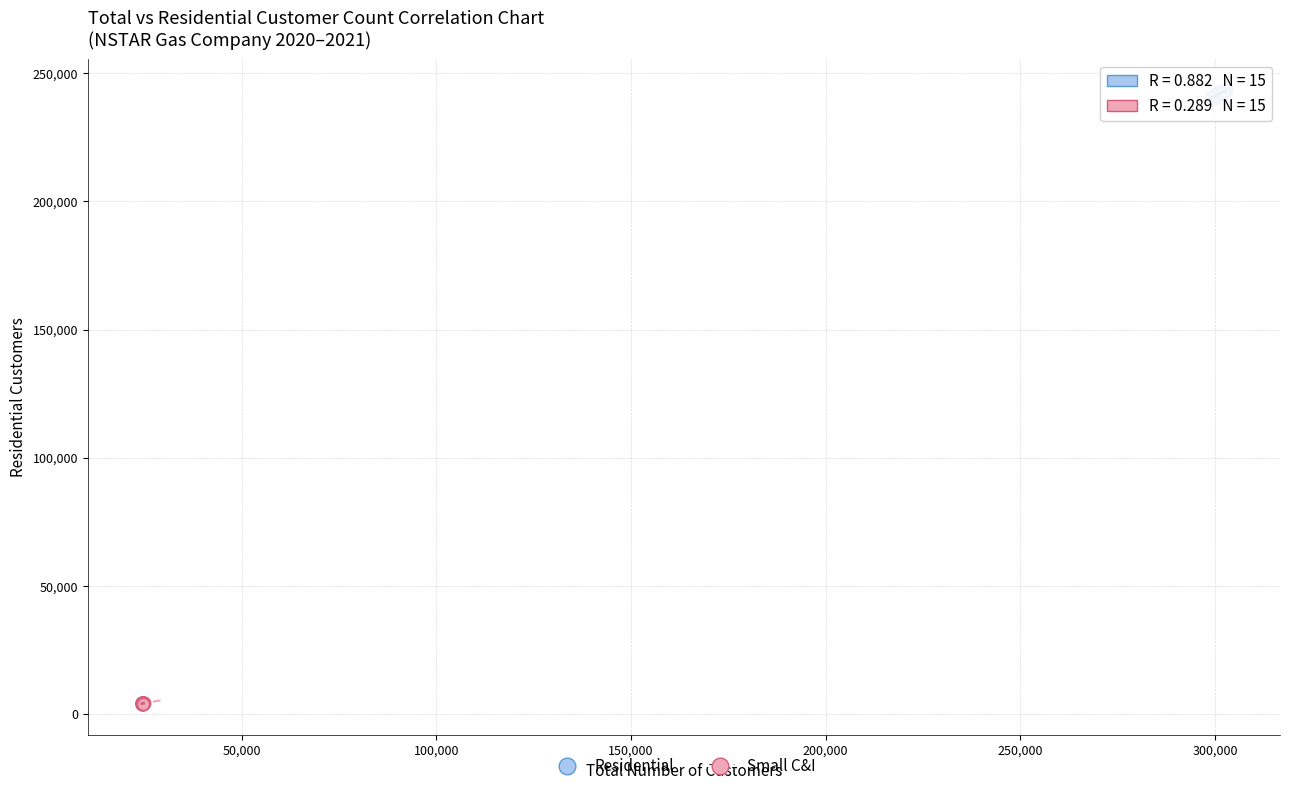

Which series contains the lowest Y value?

Small C&I